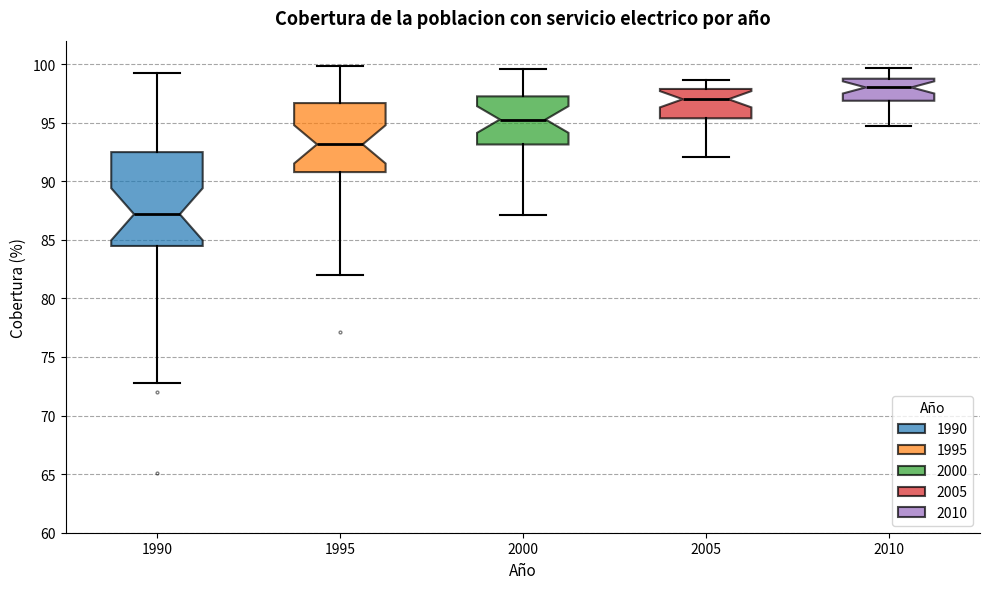

Where is the upper edge of the box at x = 2000 on the y-axis? The values are not printed on the chart, so give them approximately, as read against the axis.

97.0